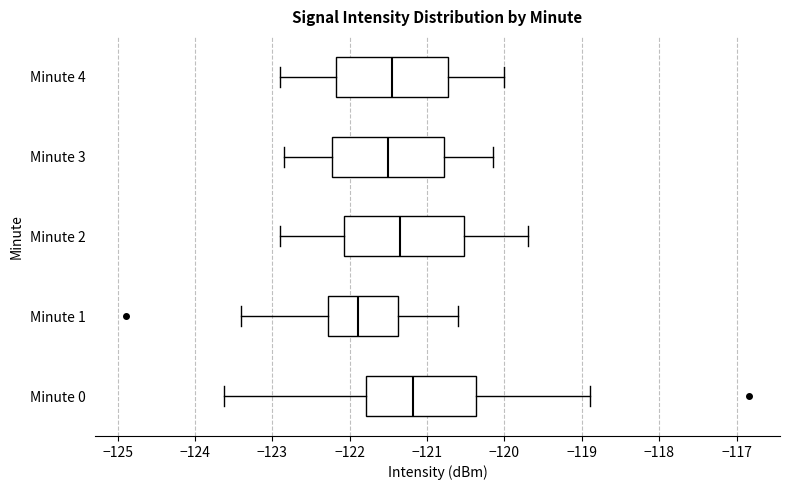

Which box has the furthest to the right median line?

Minute 0